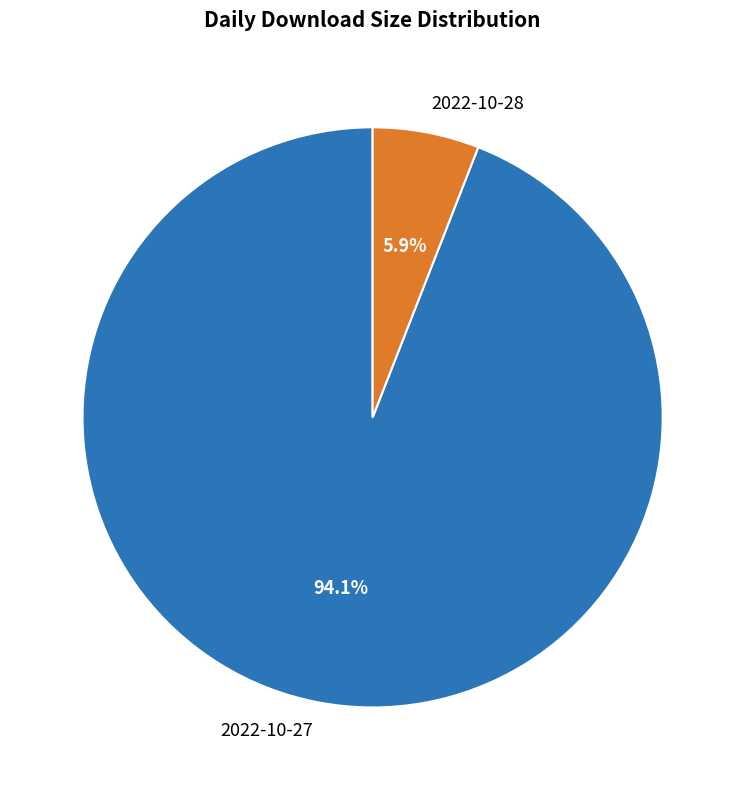

What is the smallest slice in the pie chart?

2022-10-28